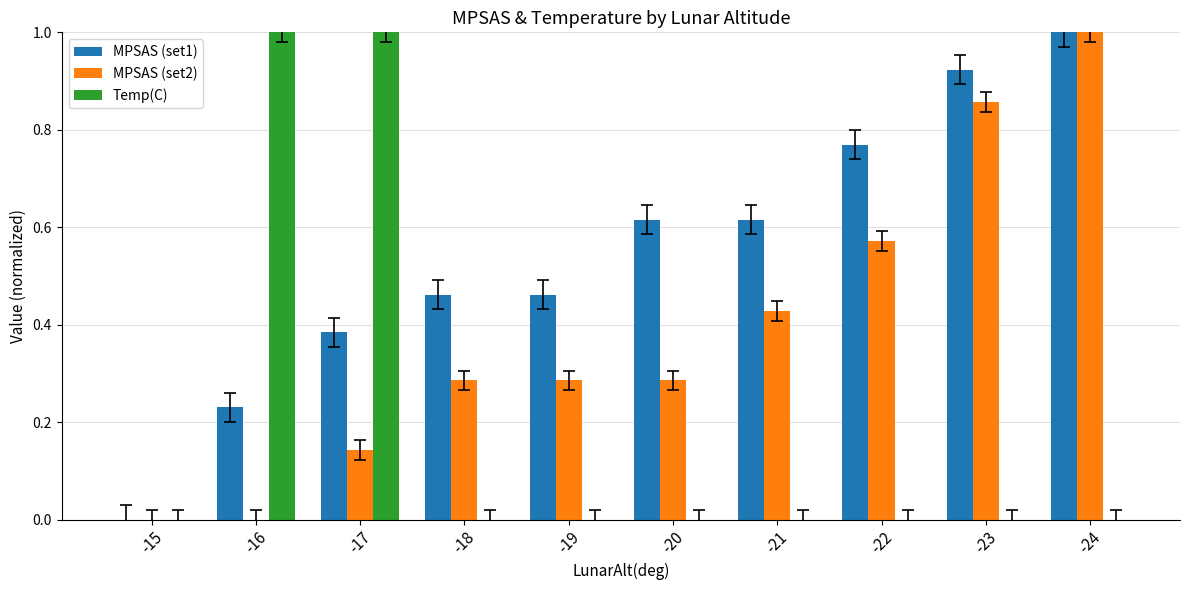

Are the bars grouped side by side (vs. stacked)?

Yes